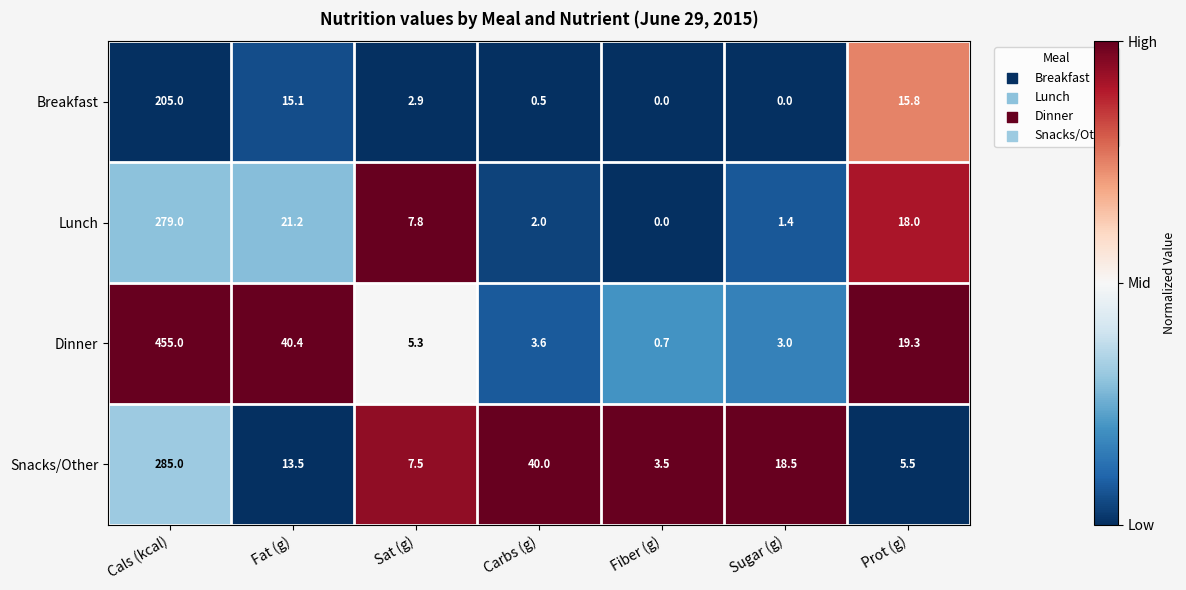

At which label does Lunch reach its minimum?

Fiber (g)